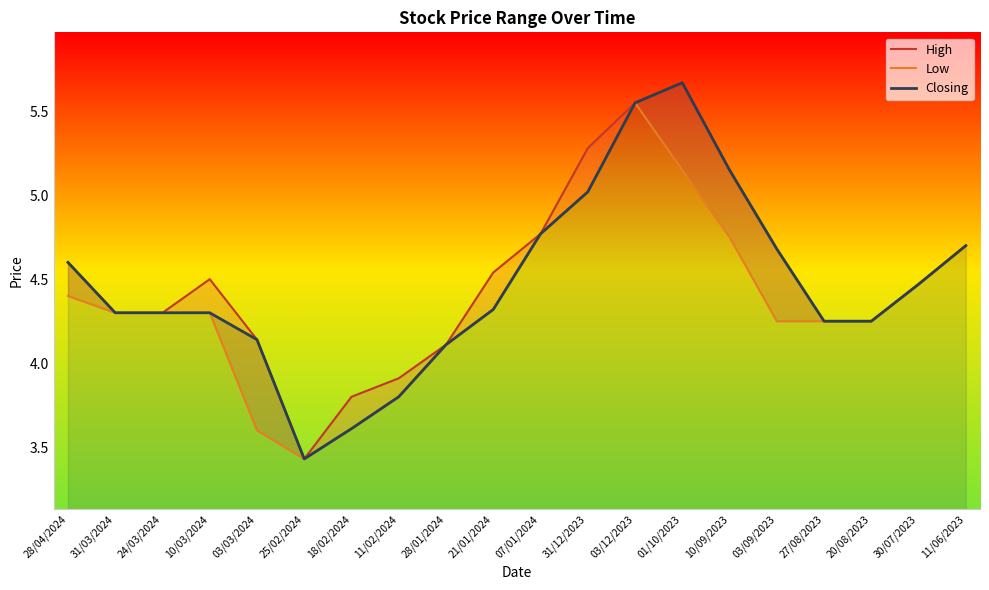

In Closing, how many points are higher than both neighbors (excluding endpoints)?

1